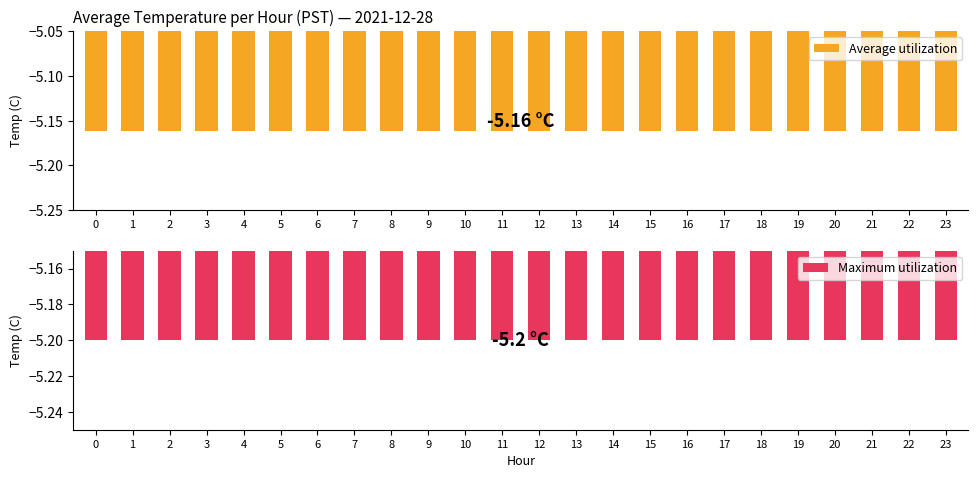

What is the value of the Average utilization bar at the 24th from the left?

-5.2